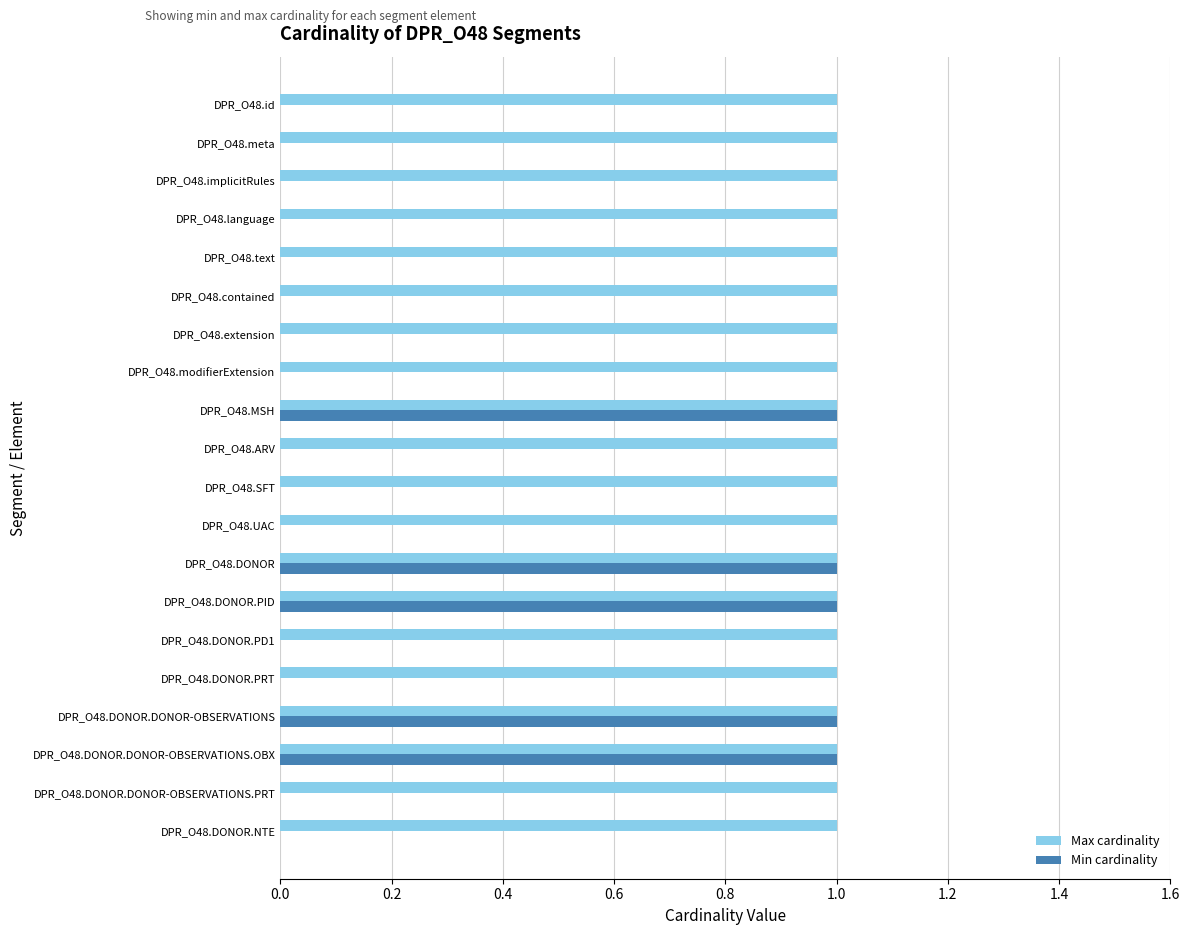

Is the value of Min cardinality at DPR_O48.modifierExtension greater than the value of Max cardinality at DPR_O48.extension?

No